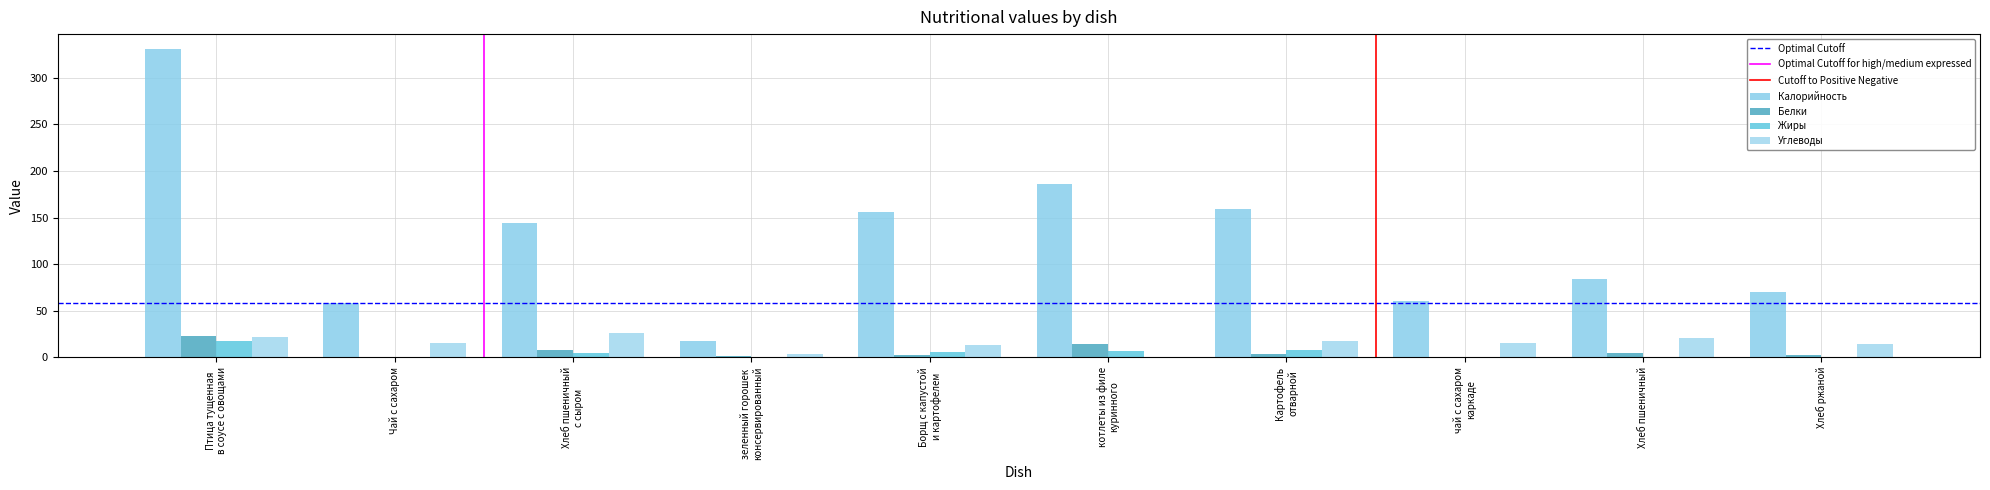

How many data points does each series have?

10